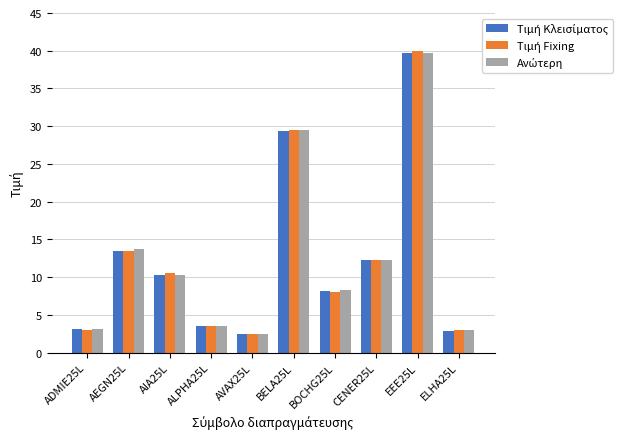

Which category has the highest value across all series?

EEE25L